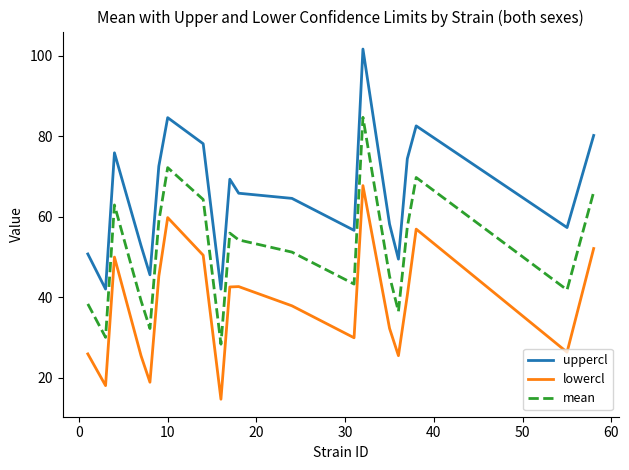

How many values in the lowercl series are below 40?

10